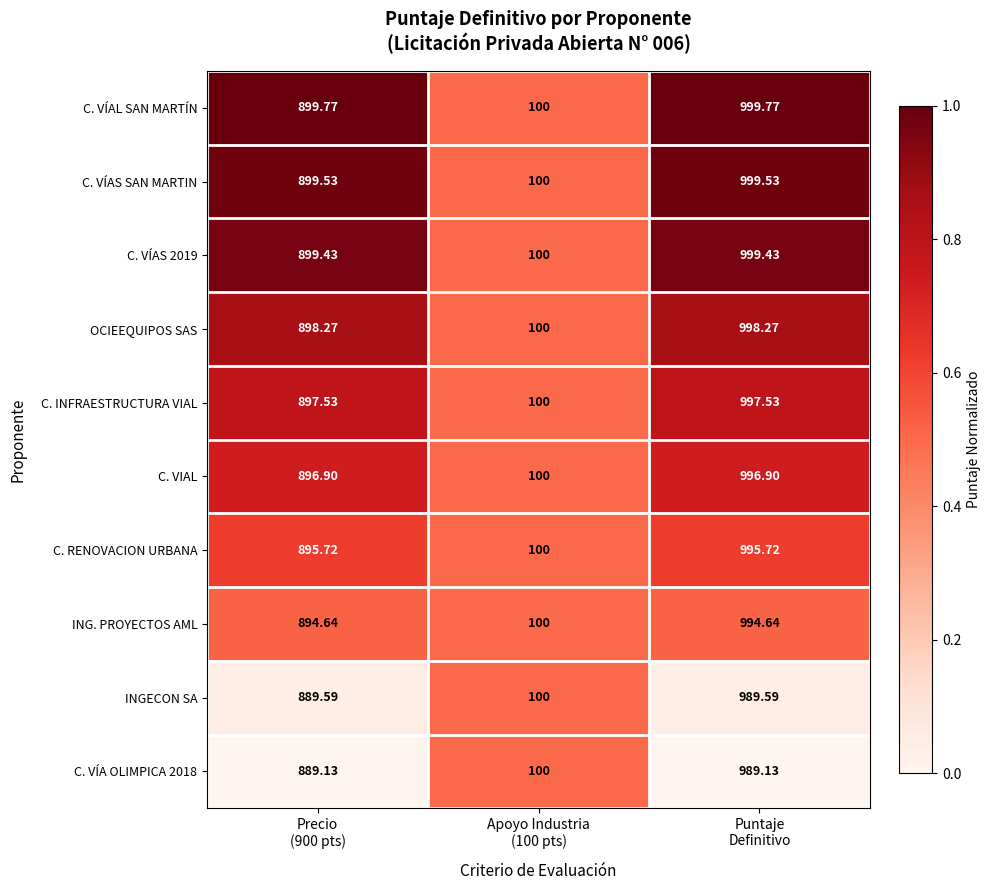

Which label corresponds to the largest value in the chart?

Puntaje
Definitivo